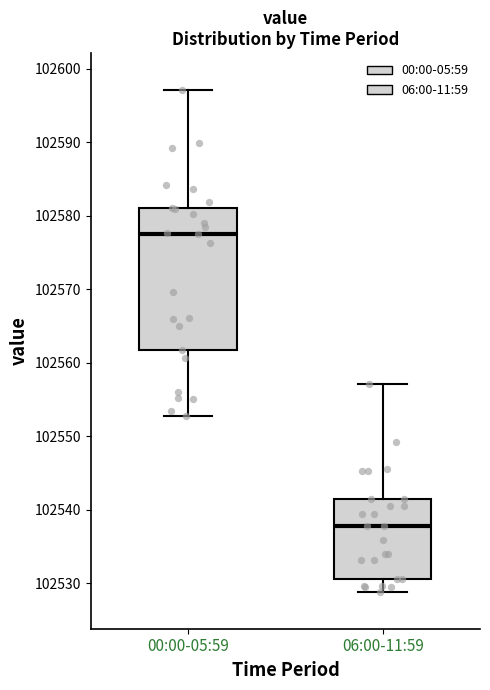

Which box's median line is the highest?

00:00-05:59